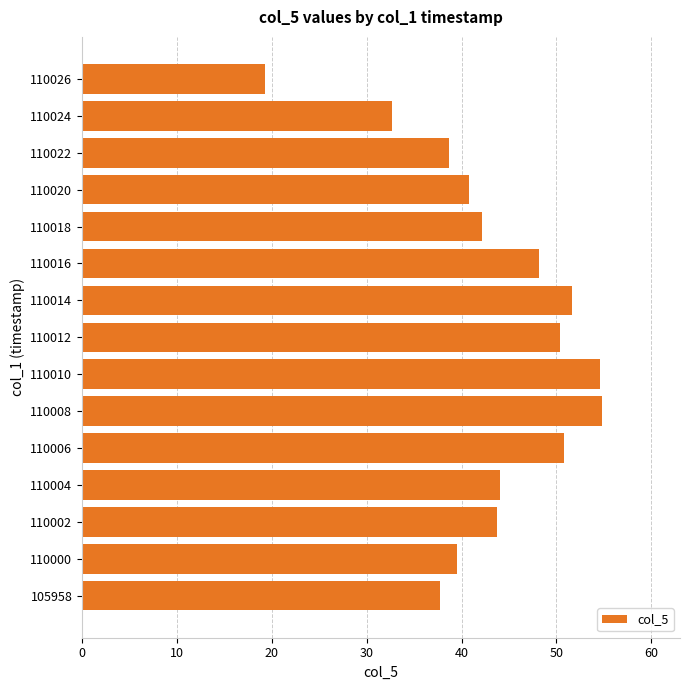

What is the ratio of the value at 110004 to the value at 110018?

1.0